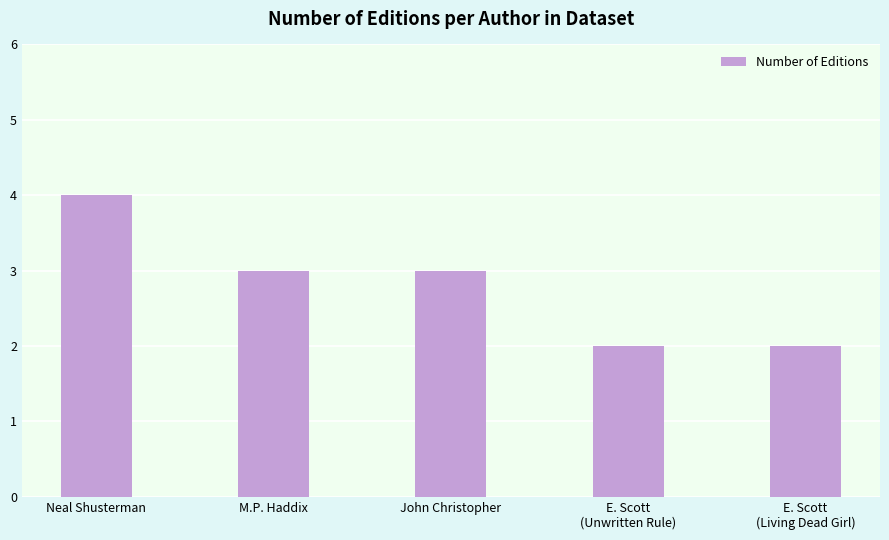

Reading right to left, transcribe all the data shown in this chart.

E. Scott
(Living Dead Girl)=2	E. Scott
(Unwritten Rule)=2	John Christopher=3	M.P. Haddix=3	Neal Shusterman=4